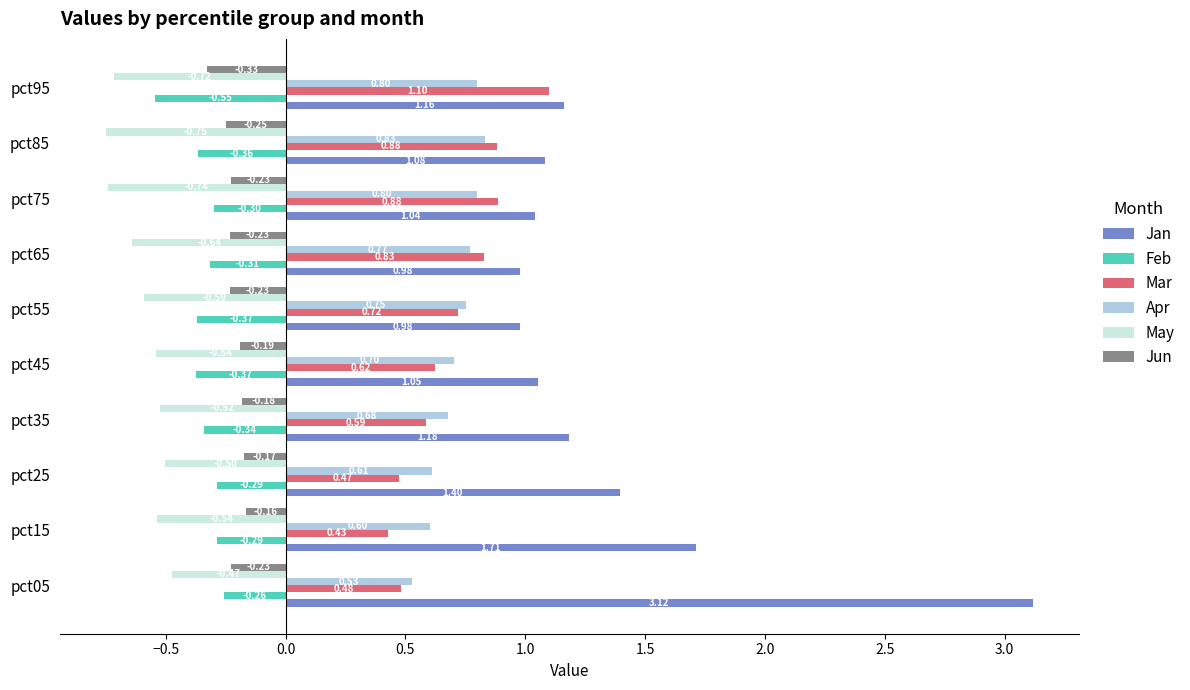

Which series has the largest total across all categories?

Jan